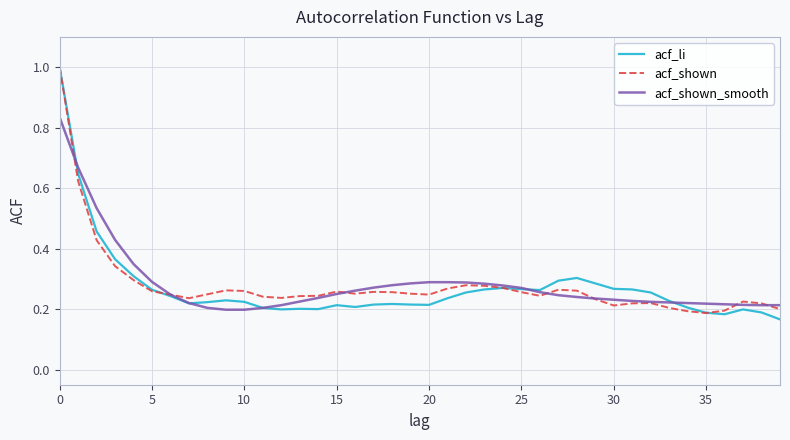

True or false: acf_shown has more than 1 points higher than both neighbors.

True